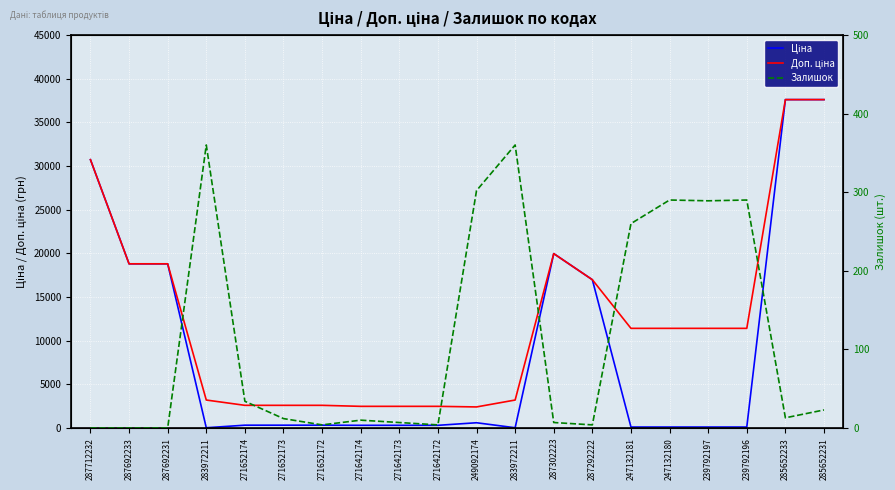

Reading right to left, what are all the values shown in this chart?

Ціна: 37593.6	37593.6	114.1	114.1	114.1	114.1	16976.3	19964.2	32.0	603.7	310.3	310.3	310.3	324.8	324.8	324.8	32.0	18796.8	18796.8	30717.1
Доп. ціна: 37593.6	37593.6	11410.0	11410.0	11410.0	11410.0	16976.3	19964.2	3205.0	2414.8	2482.4	2482.4	2482.4	2598.3	2598.3	2598.3	3205.0	18796.8	18796.8	30717.1
Залишок: 23.0	13.0	290.0	289.0	290.0	260.0	4.0	7.0	360.0	302.0	4.0	7.0	10.0	4.0	12.0	34.0	360.0	0.0	0.0	0.0